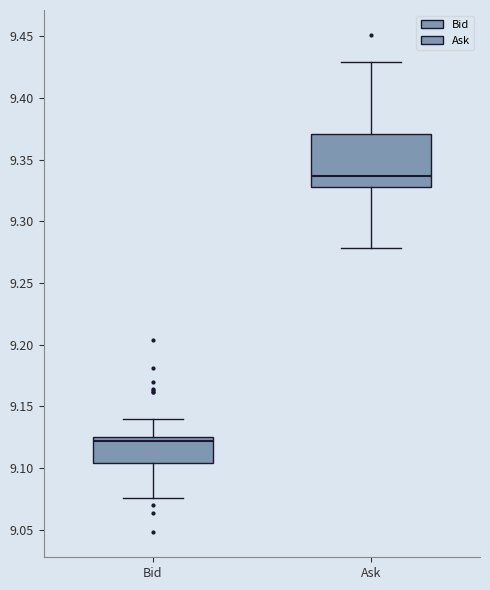

Where is the lower edge of the box for Bid on the y-axis? The values are not printed on the chart, so give them approximately, as read against the axis.

9.105